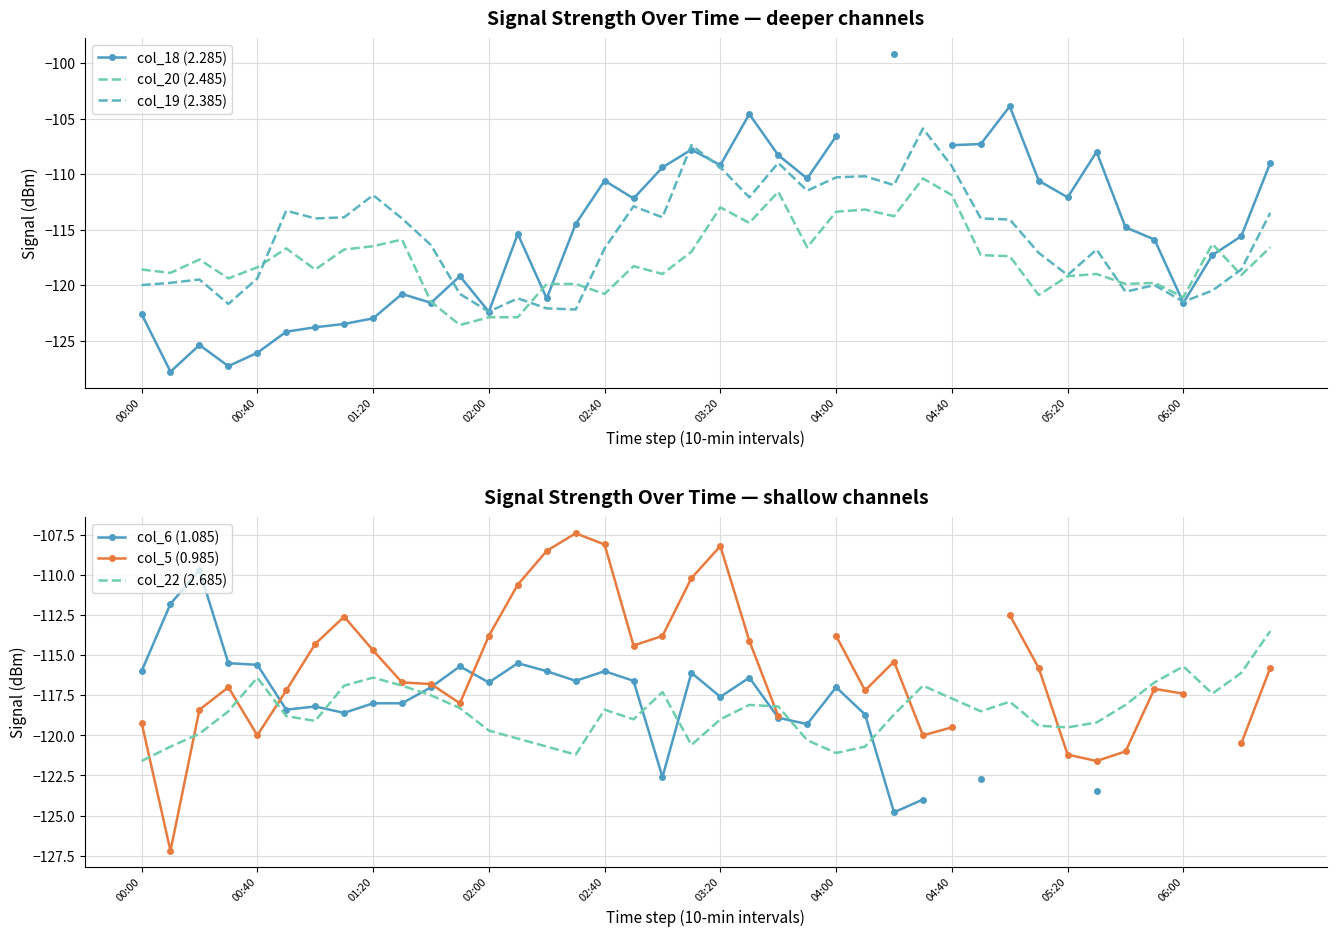

True or false: col_5 (0.985) and col_20 (2.485) intersect in this chart.

True